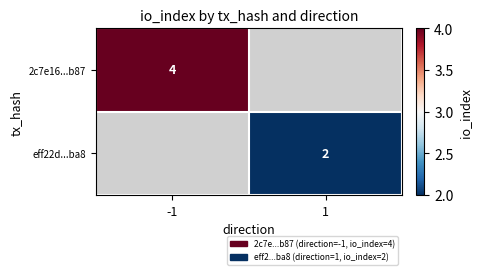

True or false: eff22d...ba8 has a value of 1 at 1.

False